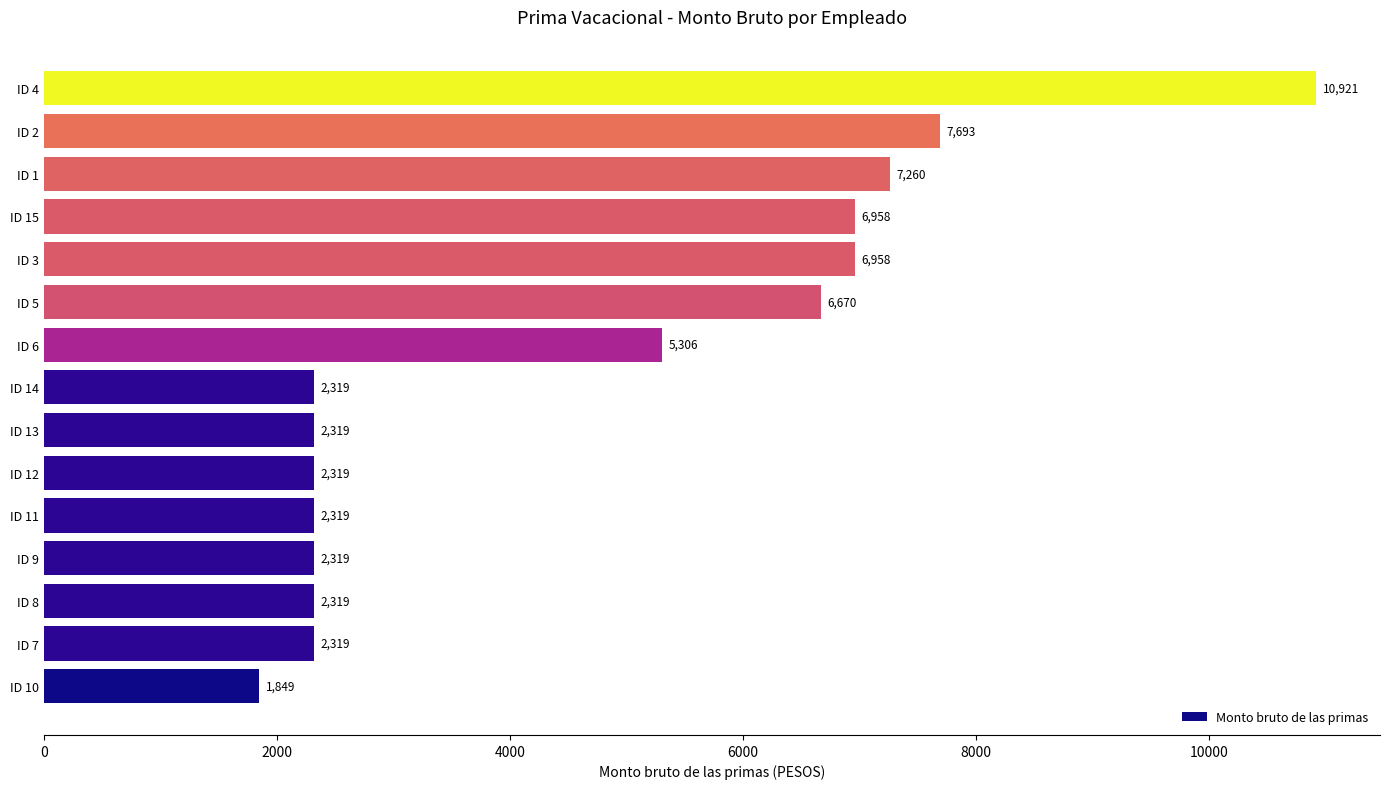

Which label corresponds to the largest value in the chart?

ID 4